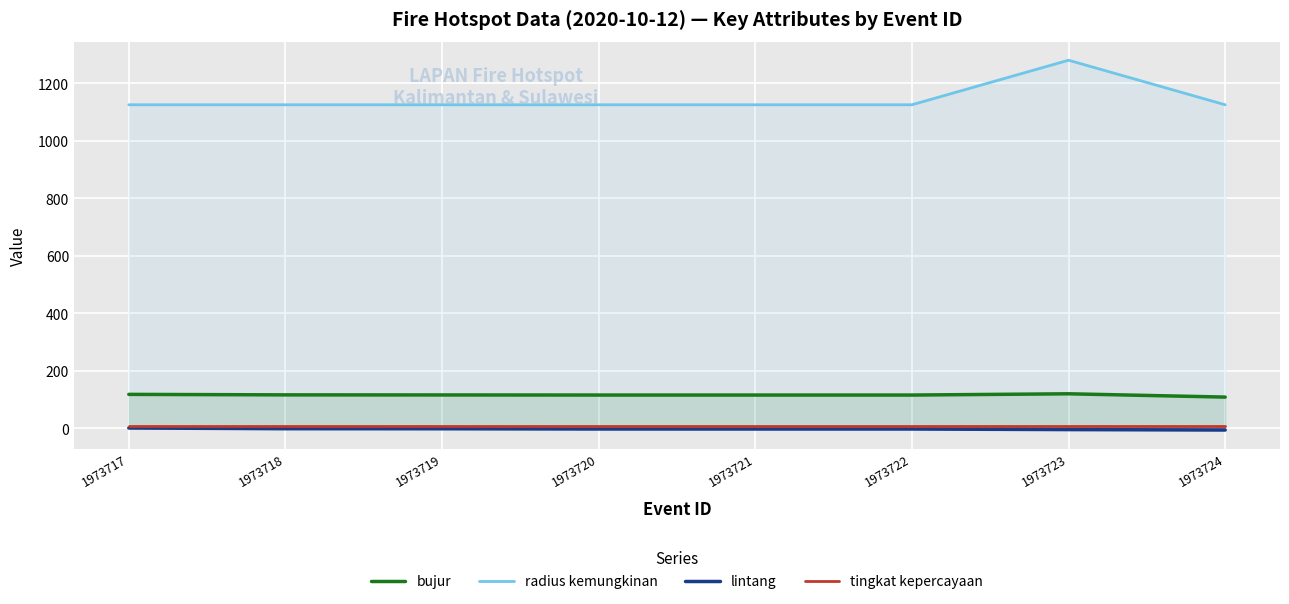

How many lines are shown in the chart?

4